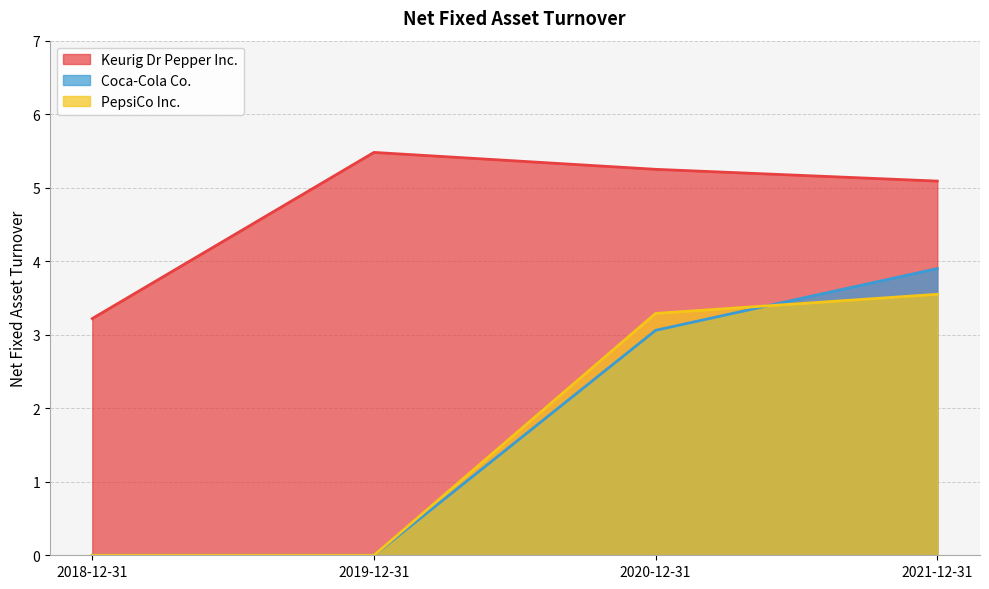

How many distinct data groups are displayed?

3